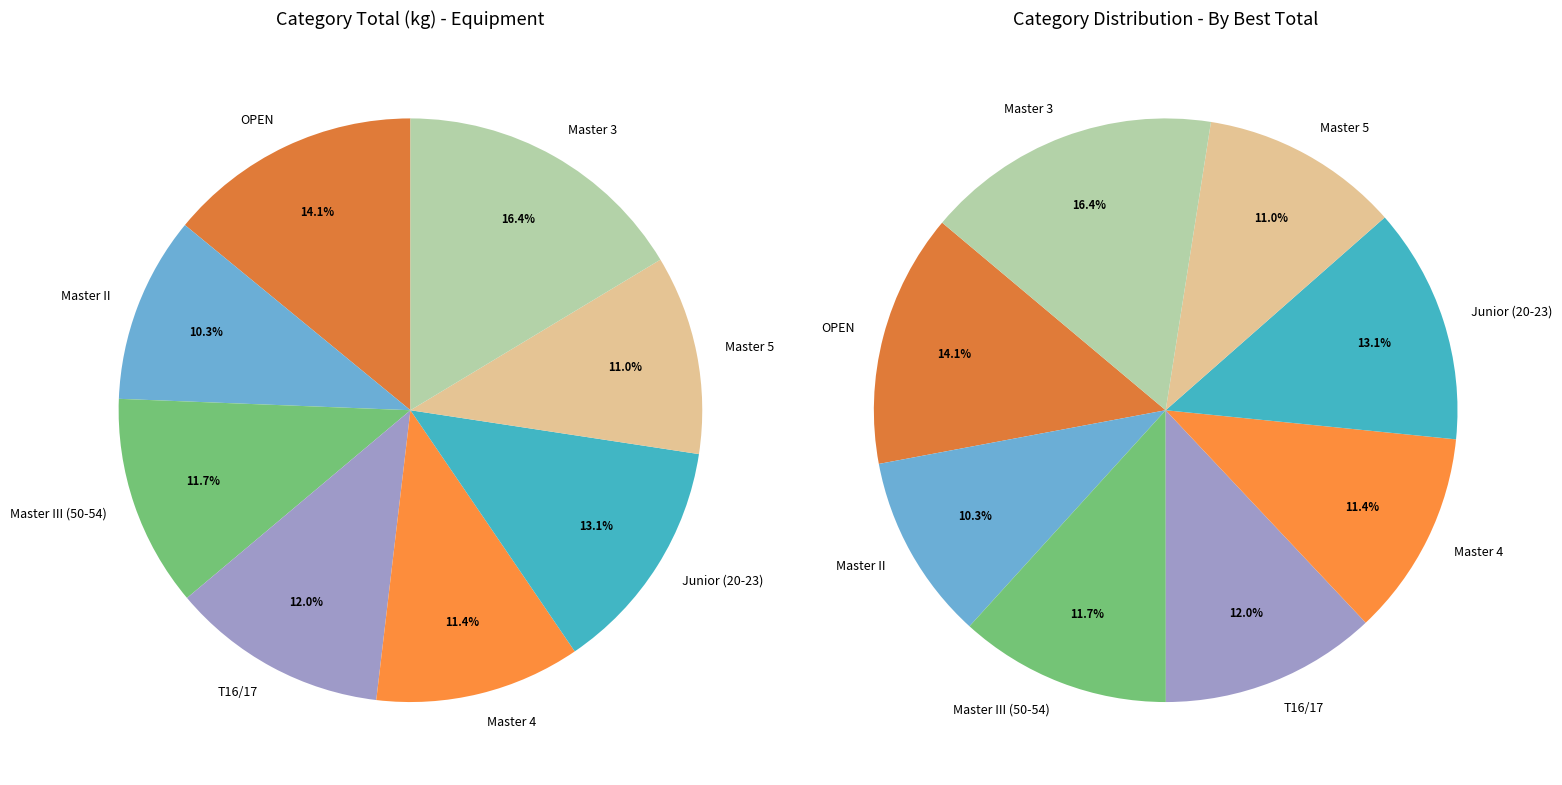

True or false: OPEN accounts for 23% of the total.

False